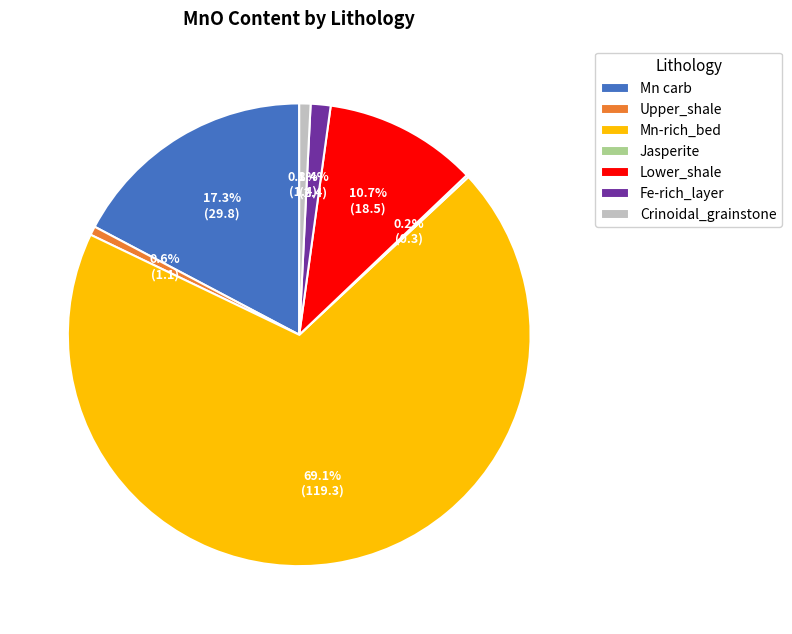

Which category has the biggest portion of the pie?

Mn-rich_bed